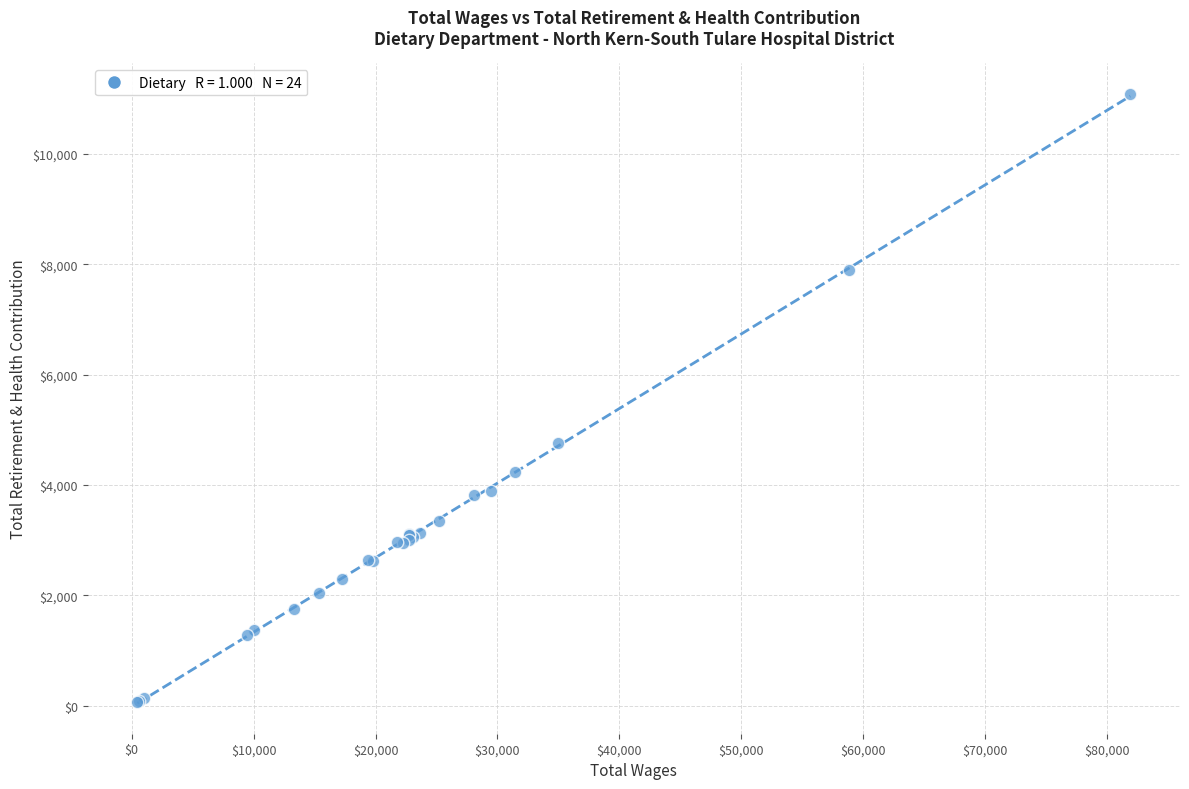

What Y value in the scatter plot is closest to 5578?

4757